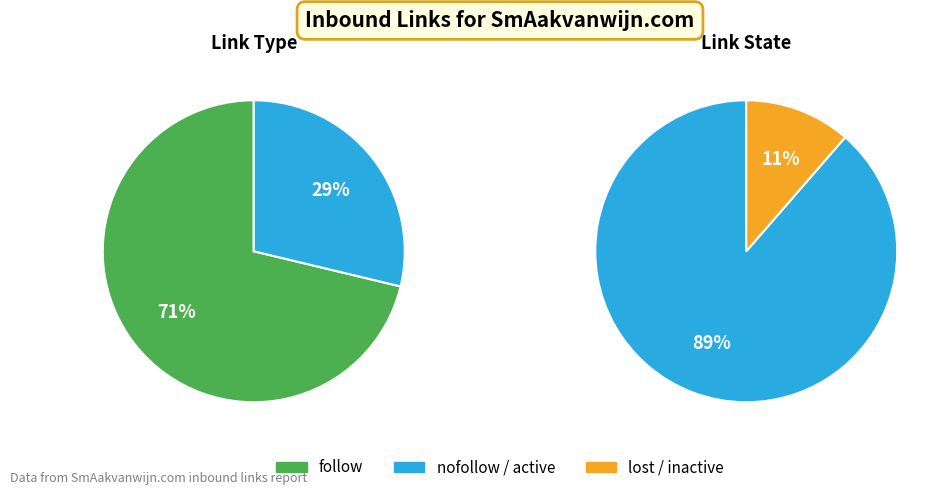

The link_type_values slice represents 71% of the pie. True or false?

True